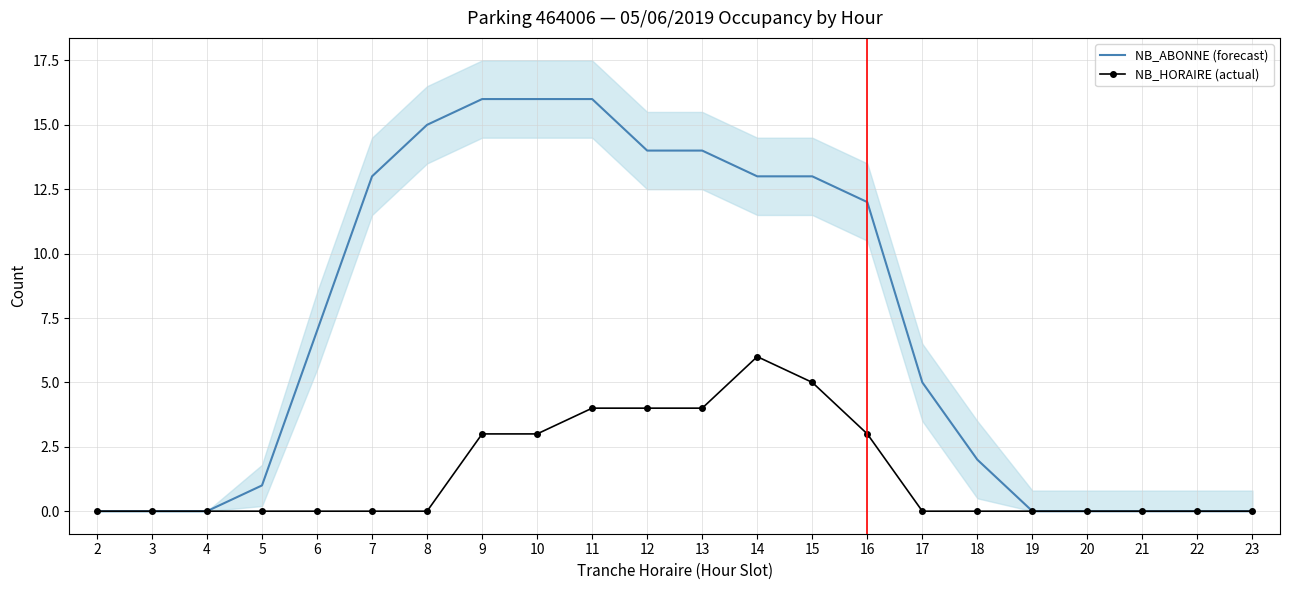

True or false: NB_ABONNE (forecast) and NB_HORAIRE (actual) cross at least once.

False